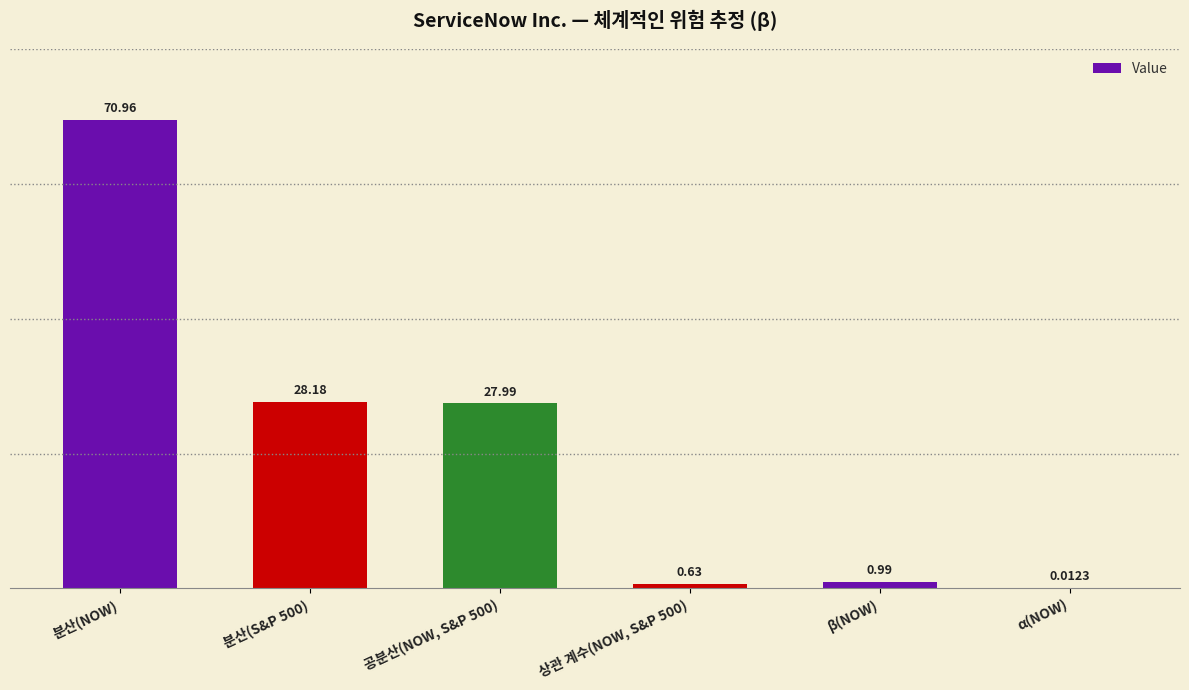

What value does the data have at 공분산(NOW, S&P 500)?

28.0